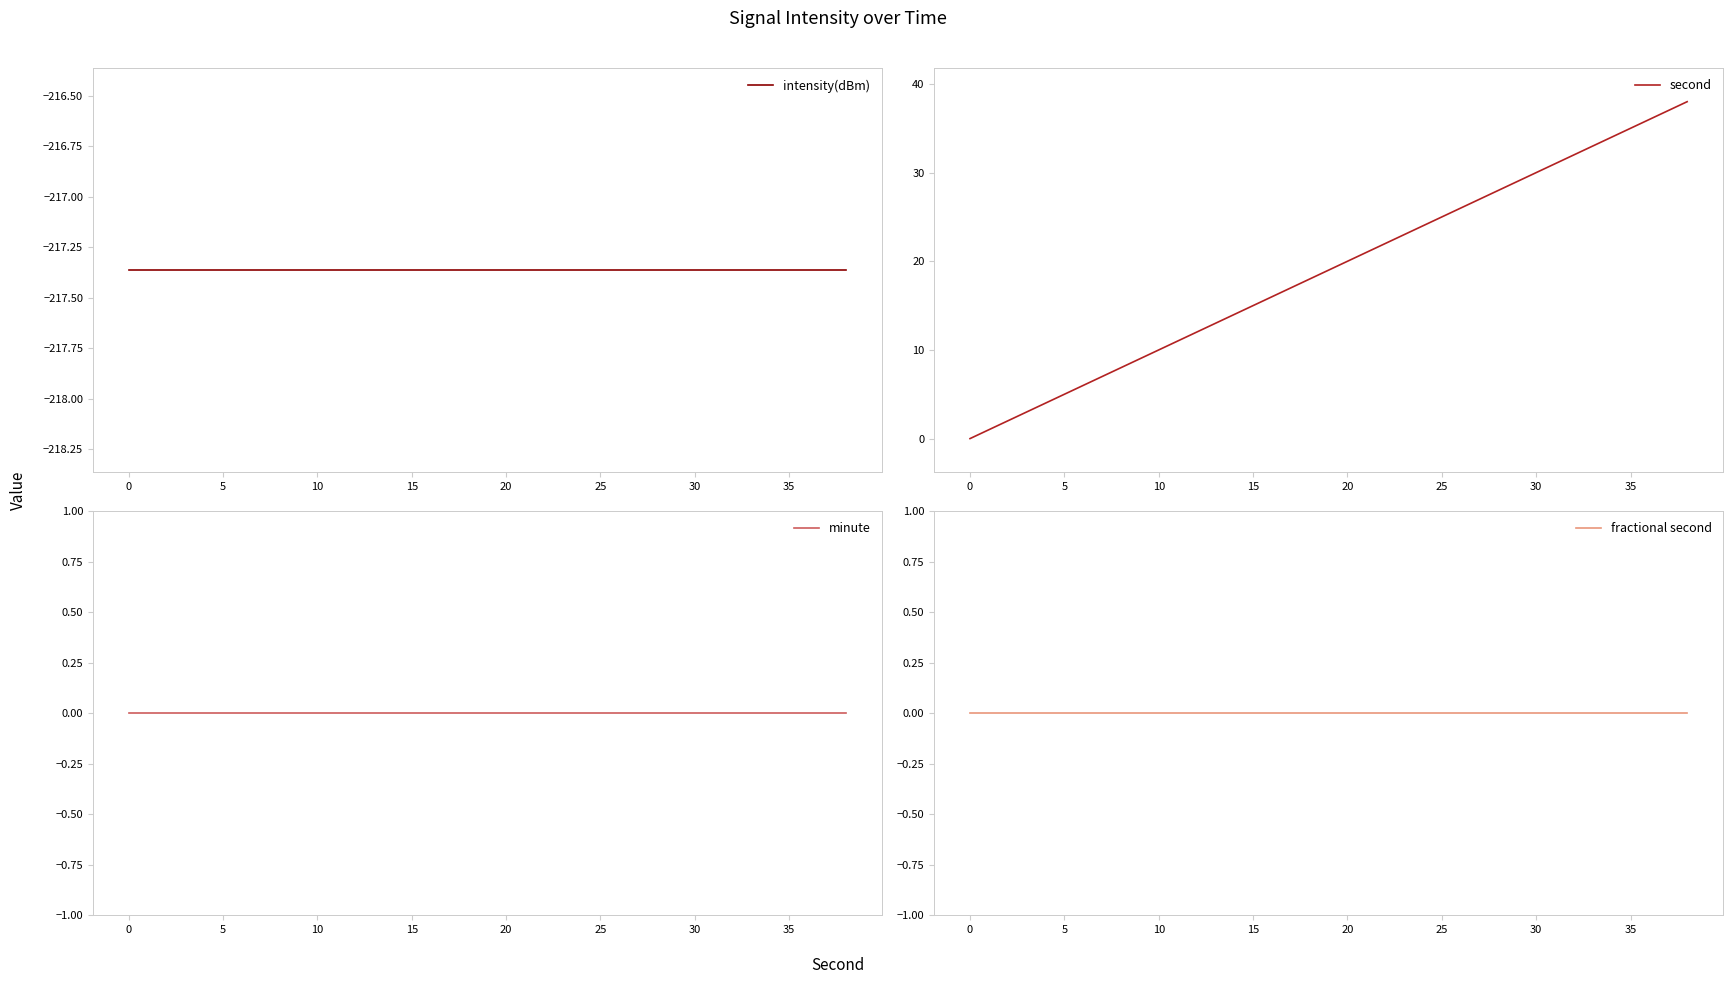

Count the number of categories in the chart.

20